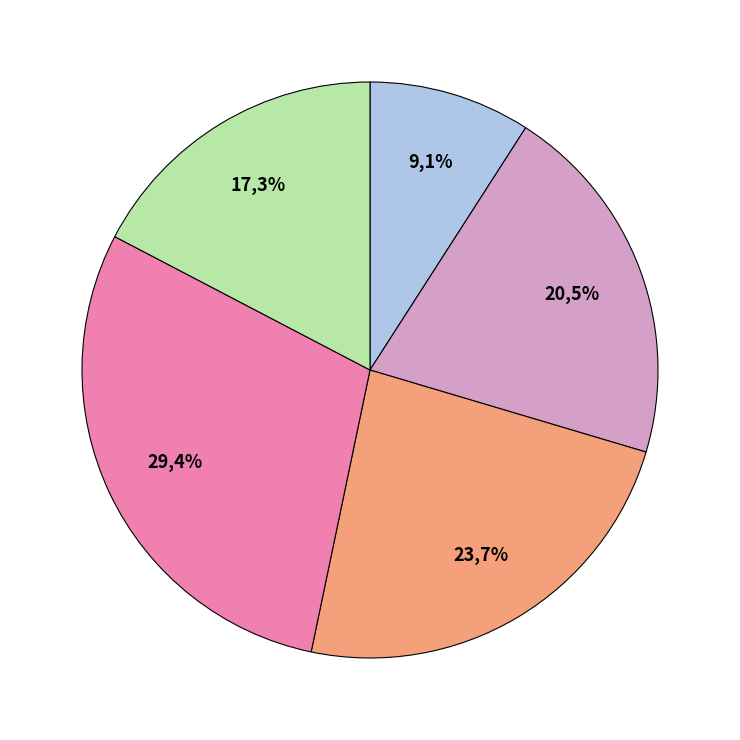

What percentage is NOT represented by Somewhat agree?

79.5%